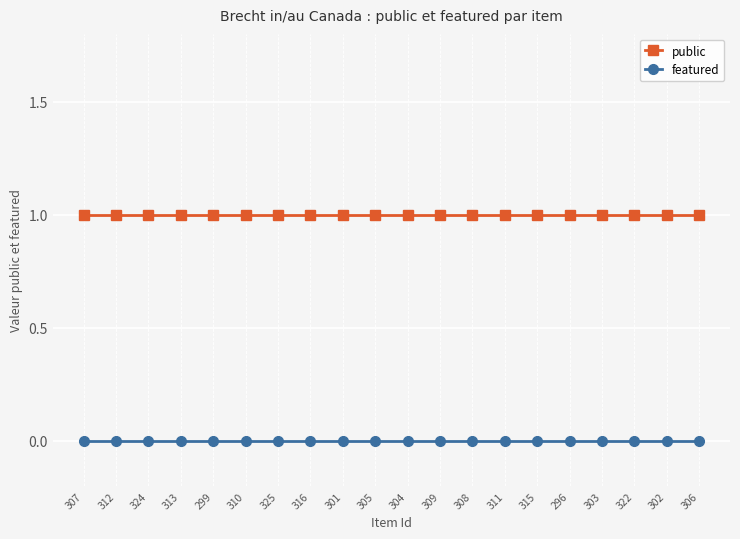

True or false: public and featured cross at least once.

False